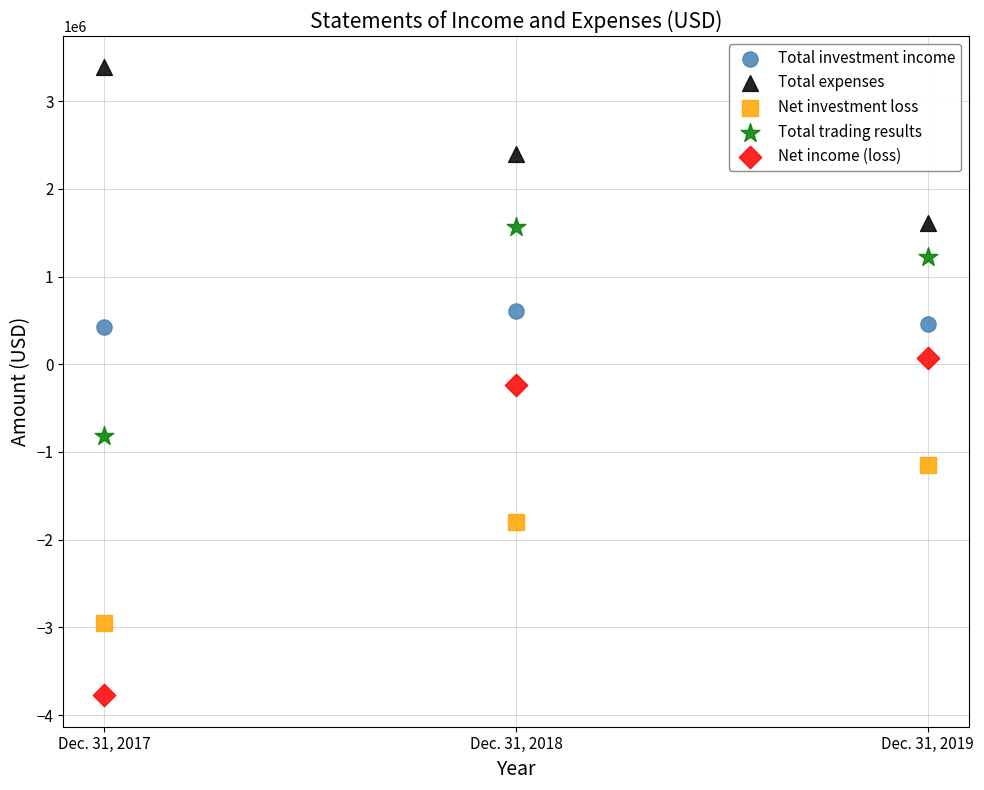

Which series has the widest spread of Y values?

Net income (loss)